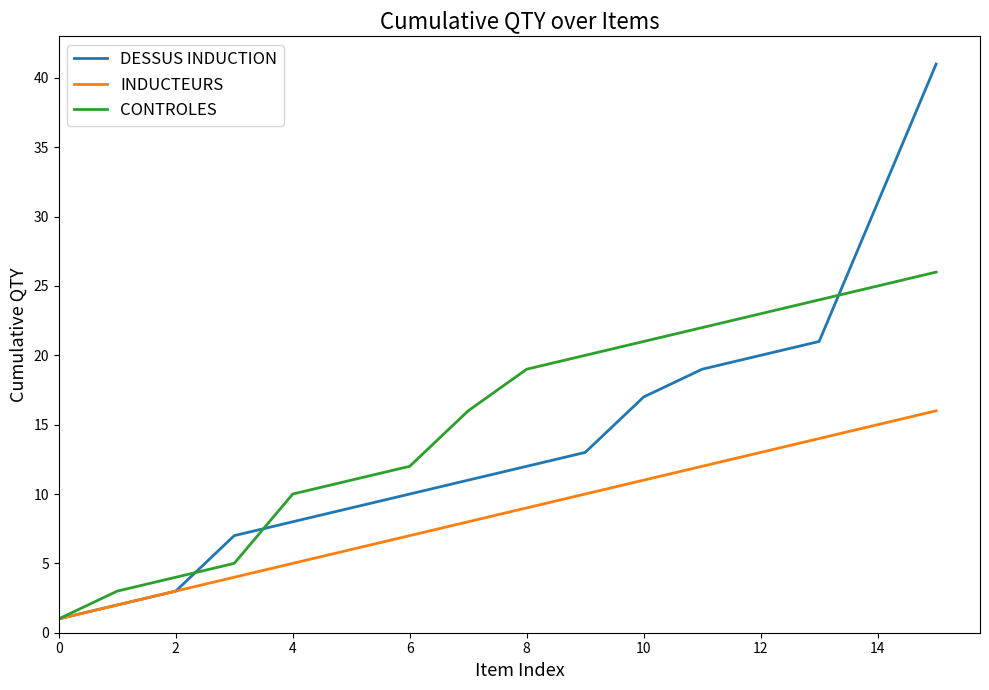

Rank the series by their average value, from lowest to highest.

INDUCTEURS, DESSUS INDUCTION, CONTROLES